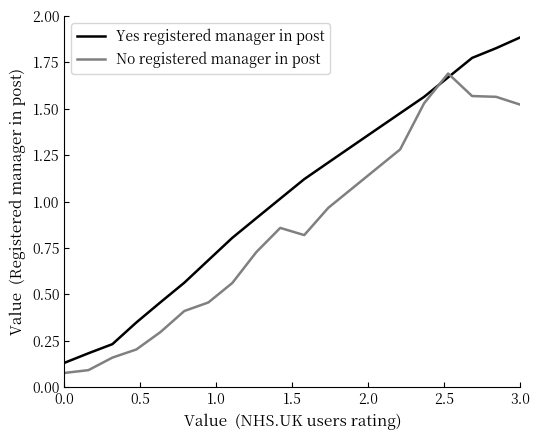

Which series has the largest total across all categories?

Yes registered manager in post